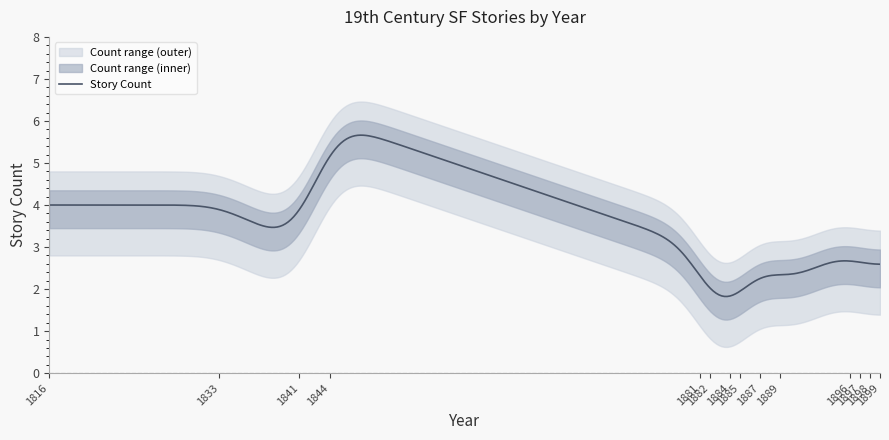

At which category does the chart reach its peak across all series?

1844